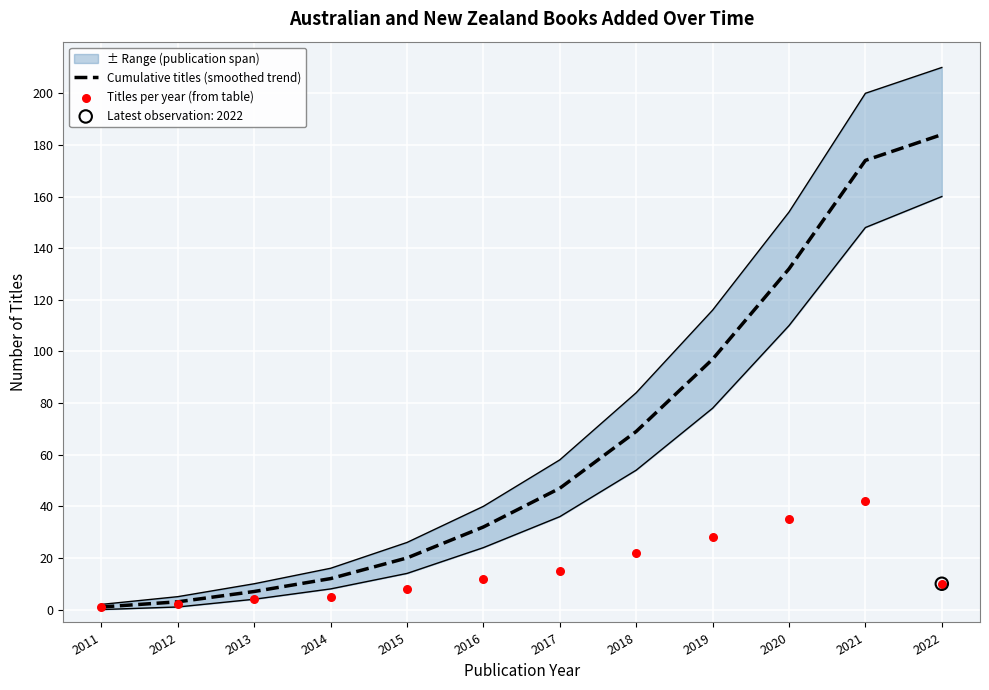

At how many categories does at least one series exceed 120?

3